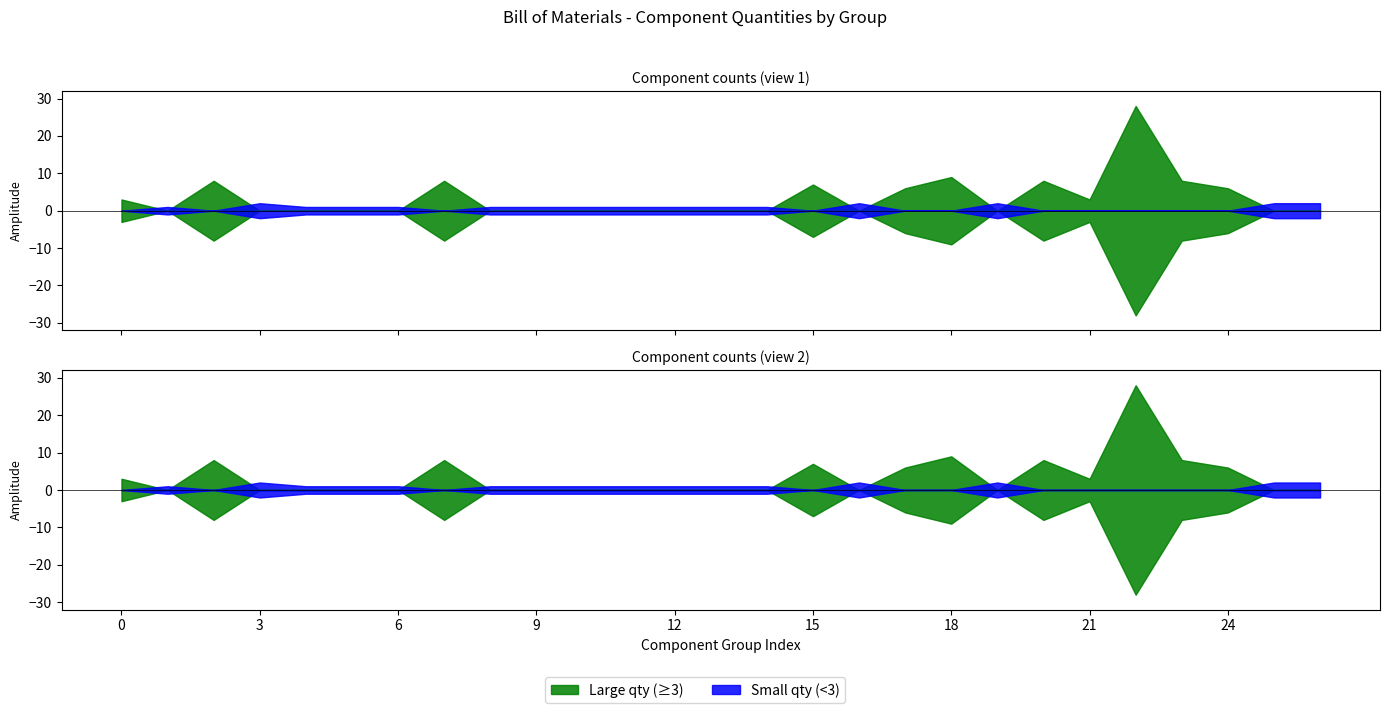

At which label is the value closest to 14?

18